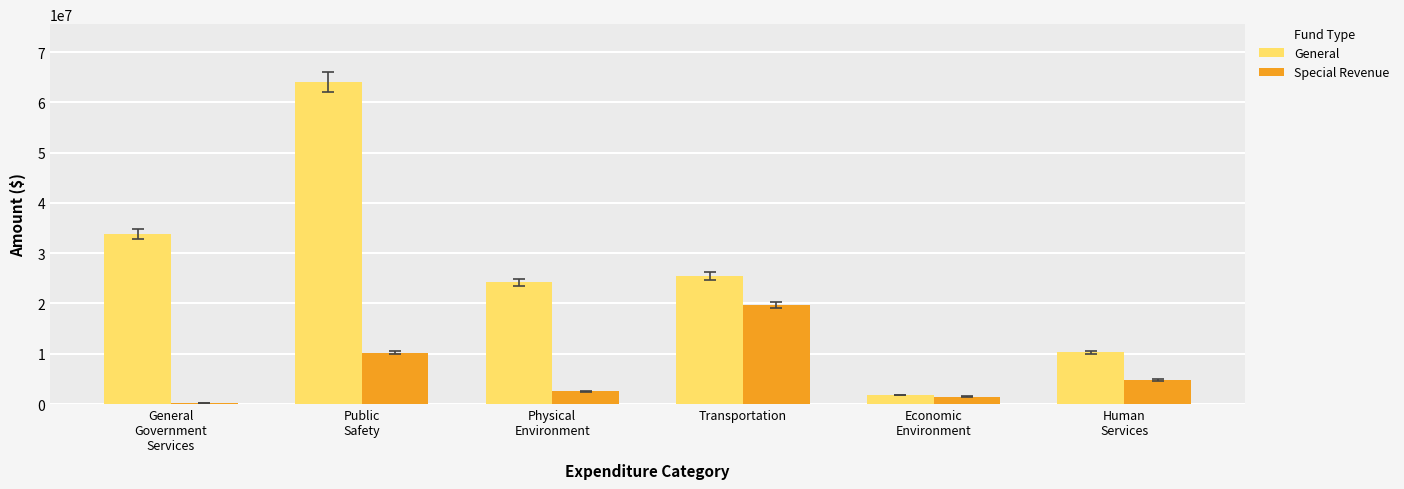

What is the average value of the Special Revenue series?

6485262